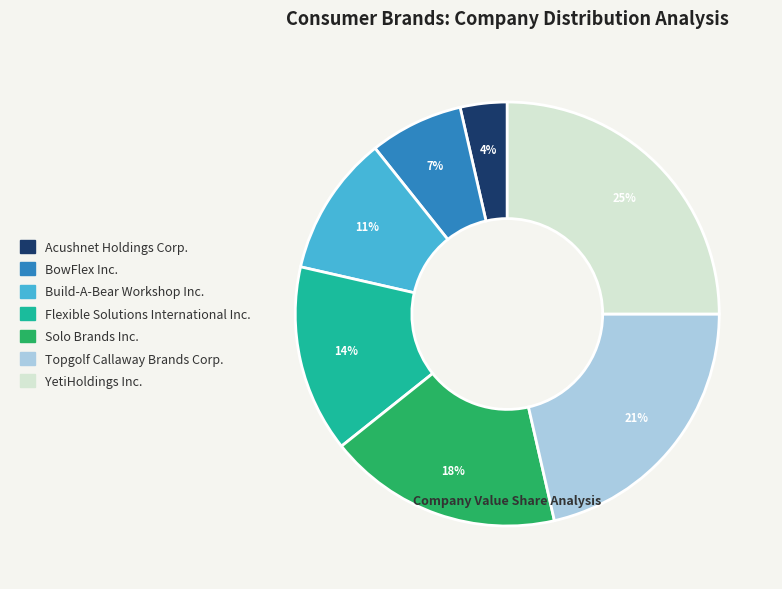

Is there a majority slice in this chart?

No